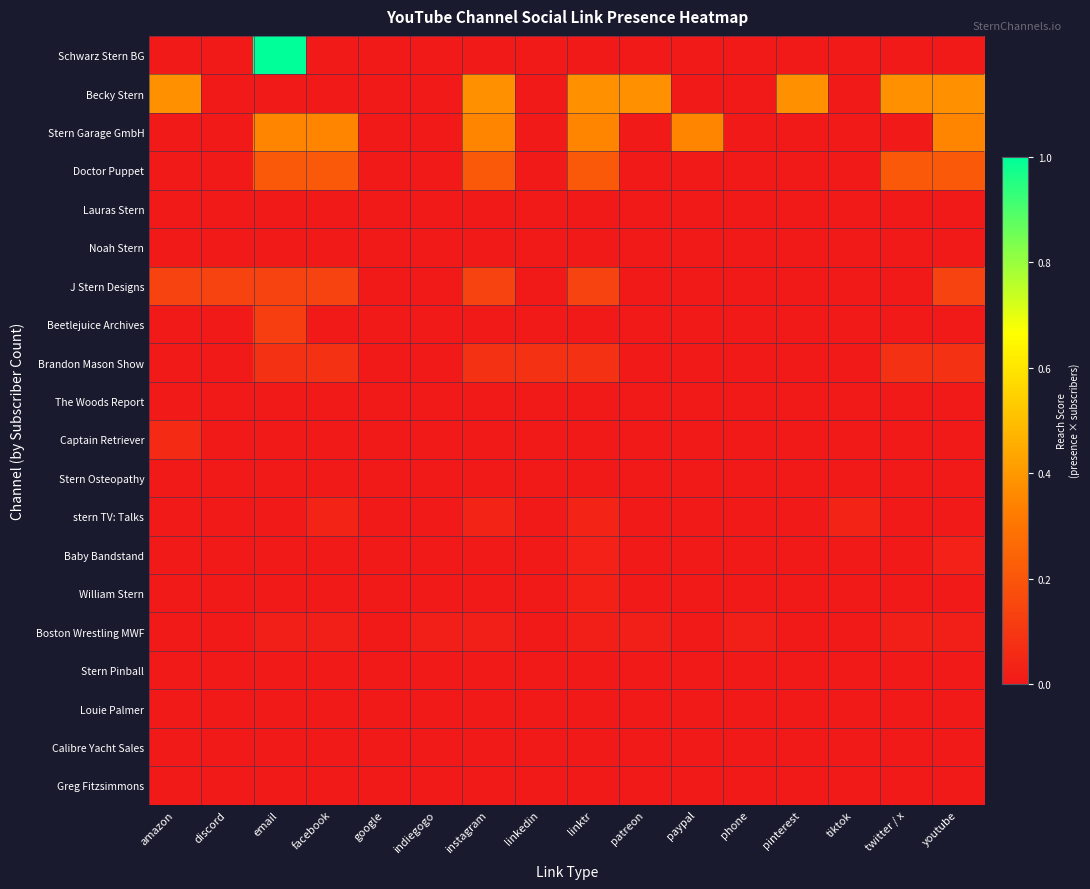

How many series are shown in this chart?

20